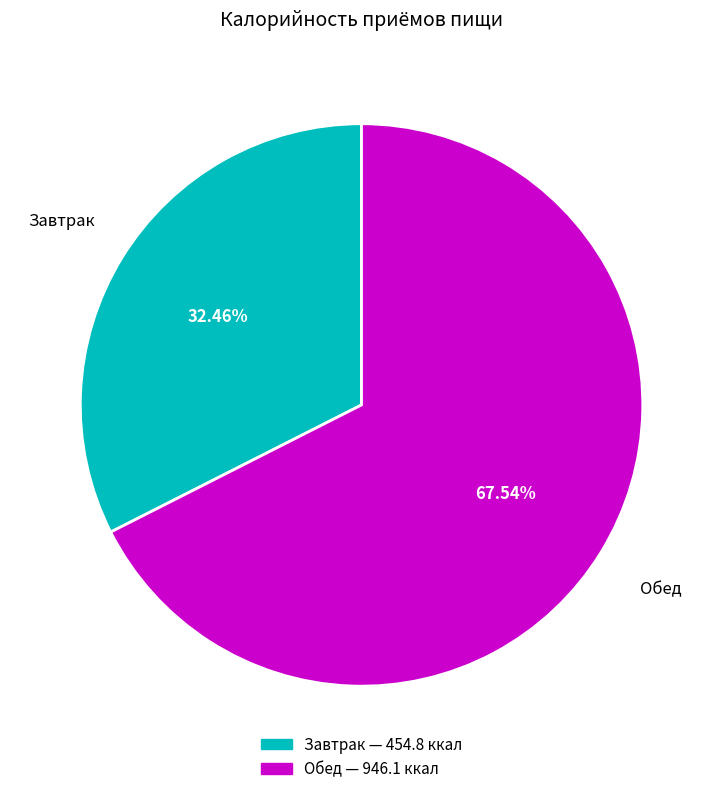

Which category has the smallest portion of the pie?

Завтрак